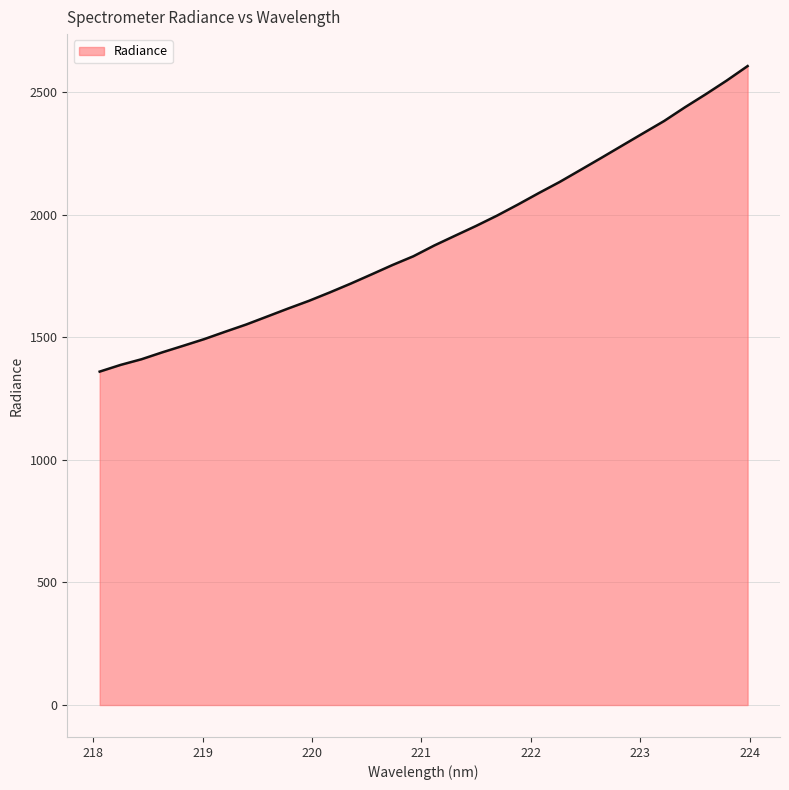

What is the maximum value shown in the chart?

2607.1